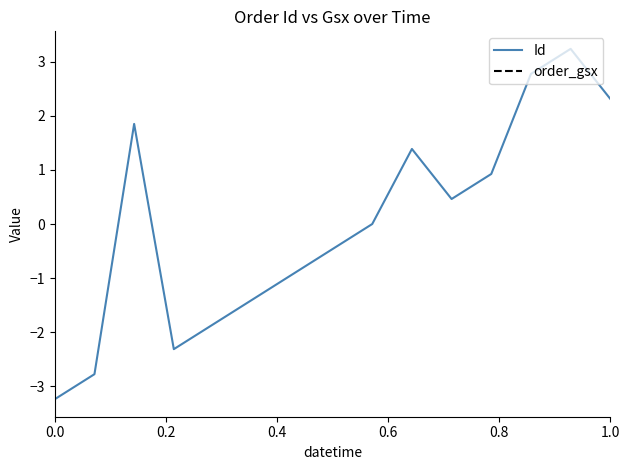

Which series has the largest total across all categories?

Id